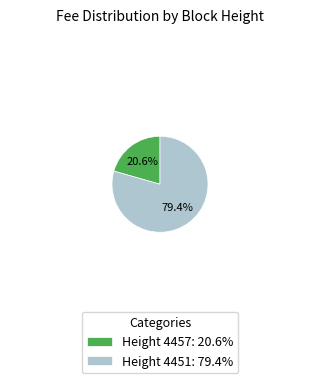

To the nearest percent, what is the difference between the largest and smallest slice percentages?

59%